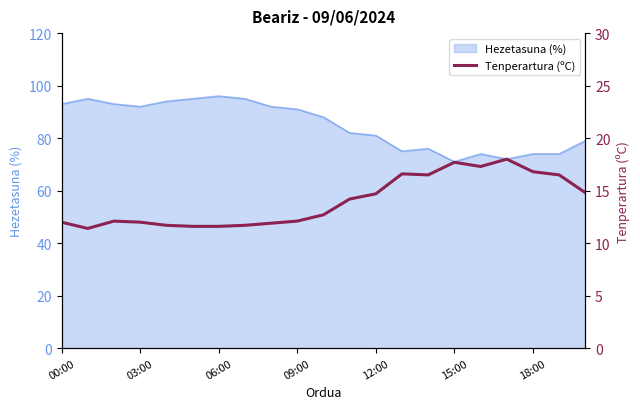

What is the minimum value shown in the chart?

11.4